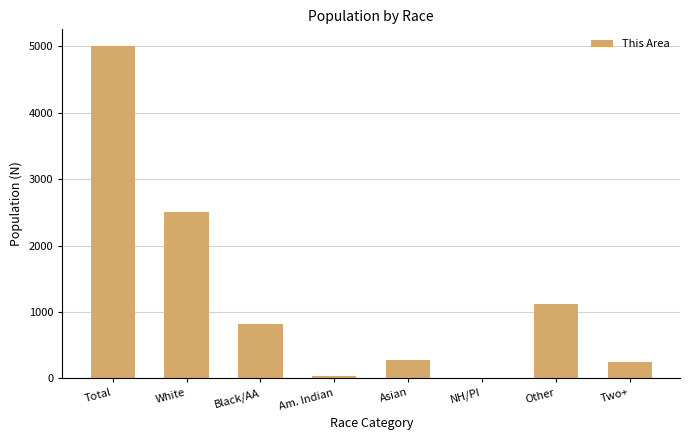

Where is the data nearest to the value 2504?

White